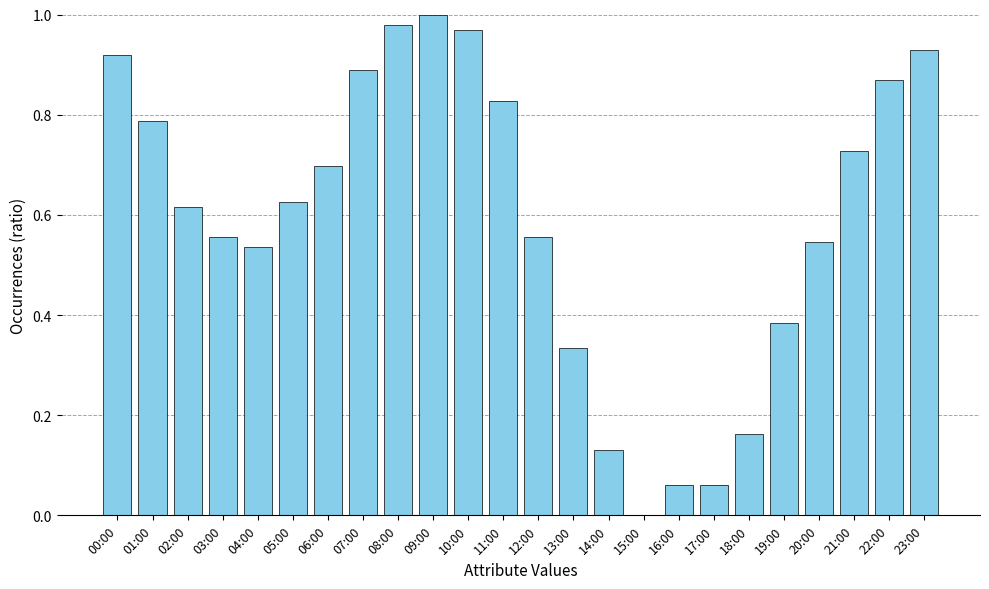

What is the change in value from 01:00 to 05:00?

-0.2